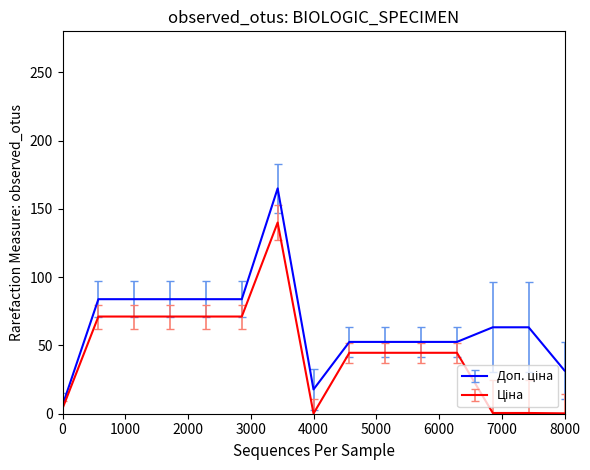

How many categories are shown in the chart?

15